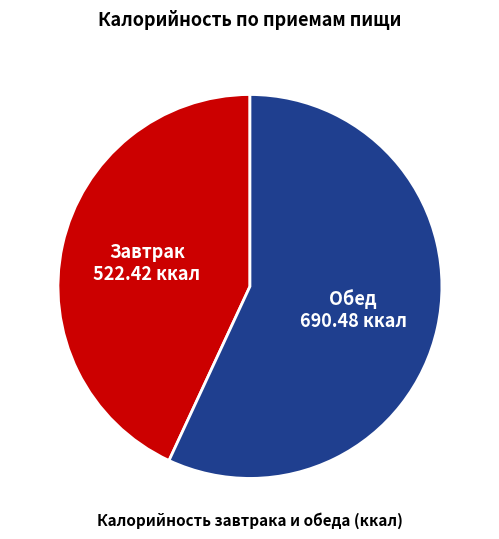

The Завтрак slice represents 49% of the pie. True or false?

False